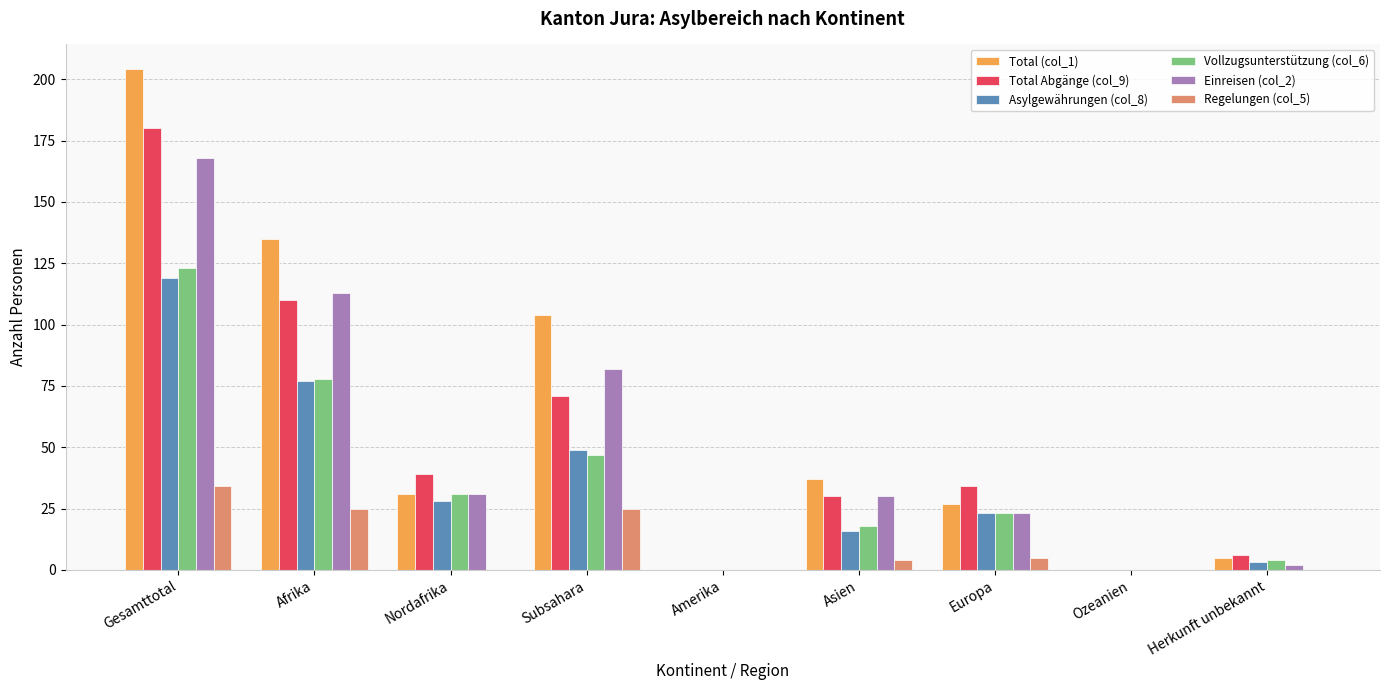

Which series changed the most between Nordafrika and Subsahara?

Total (col_1)